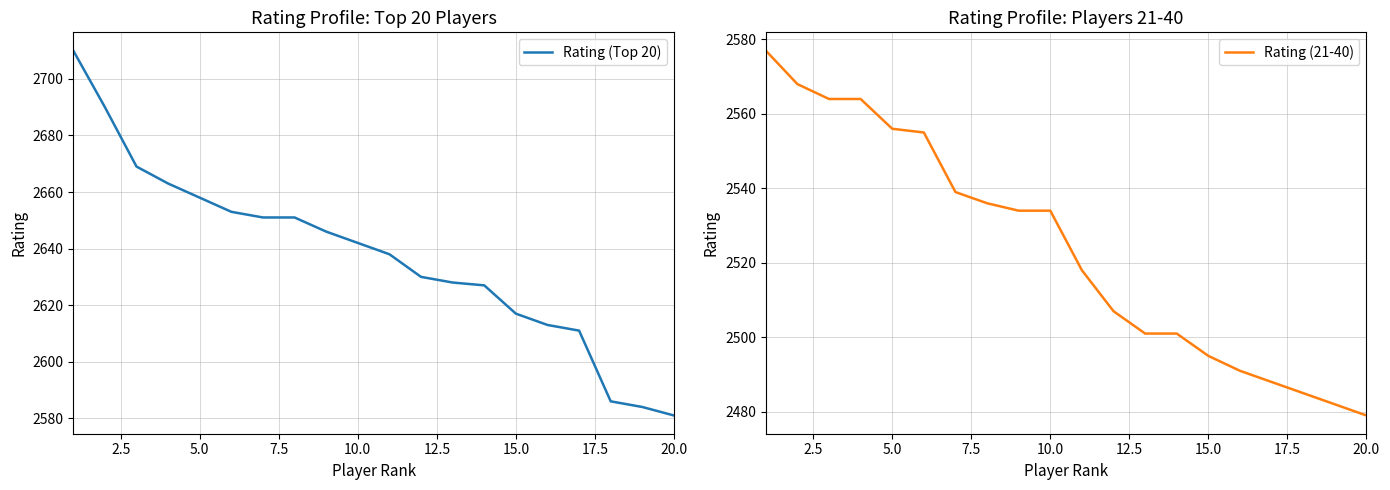

At which label does Rating (21-40) reach its minimum?

20.0